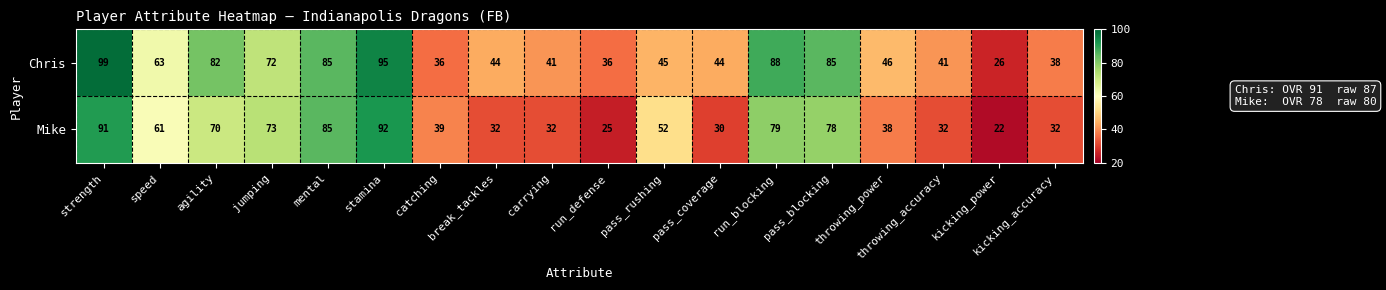

What is the minimum value shown in the chart?

22